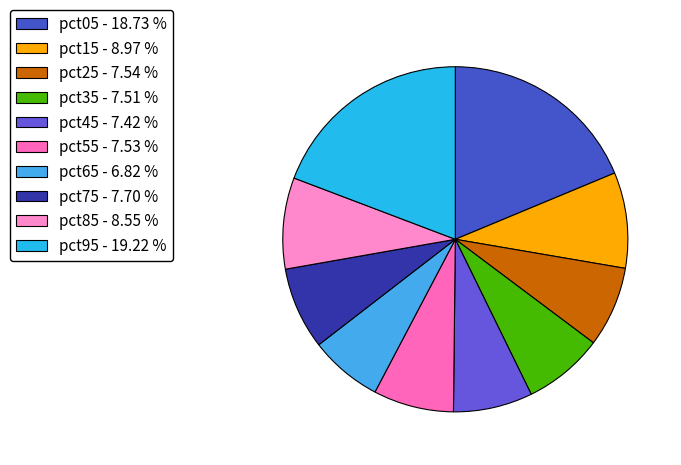

Rank the categories by value from highest to lowest.

pct95, pct05, pct15, pct85, pct75, pct25, pct55, pct35, pct45, pct65